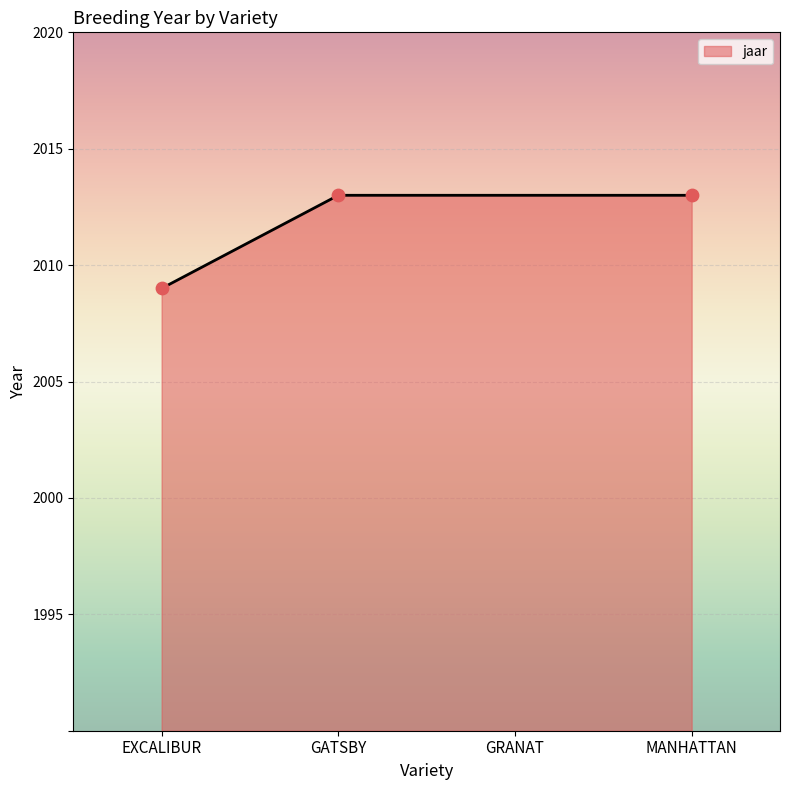

What is the change in value from EXCALIBUR to MANHATTAN?

+4